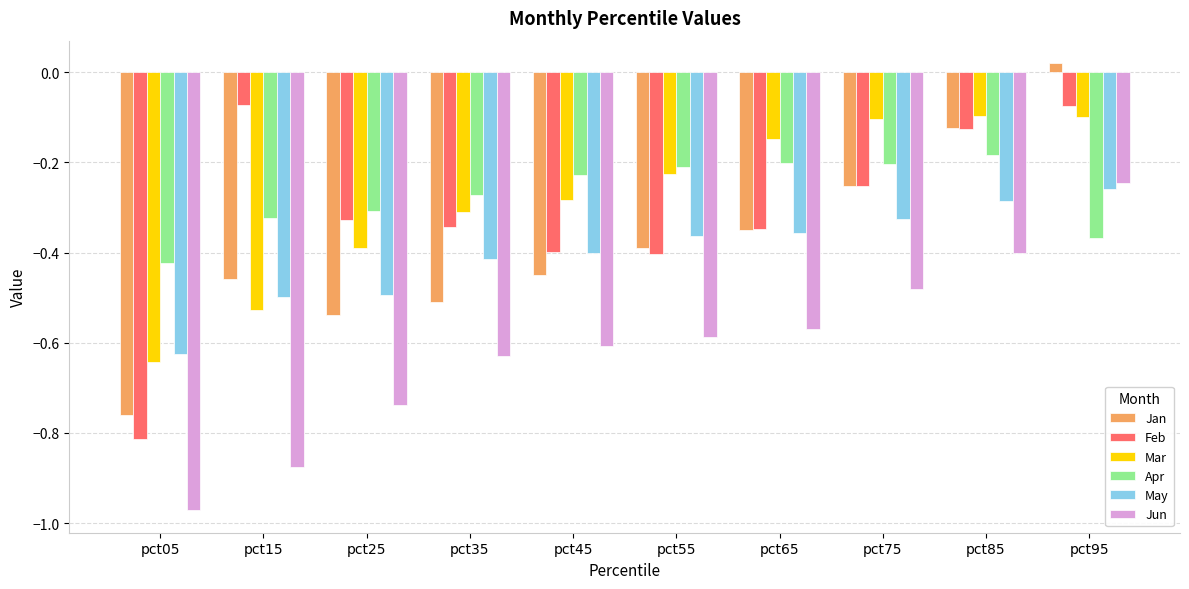

True or false: Jan has a value of -0.2 at pct85.

False